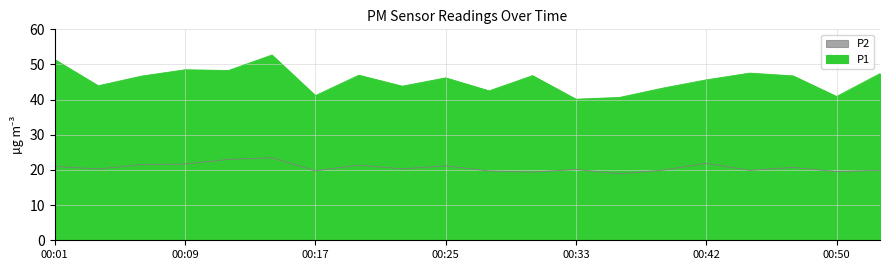

How many series are shown in this chart?

2